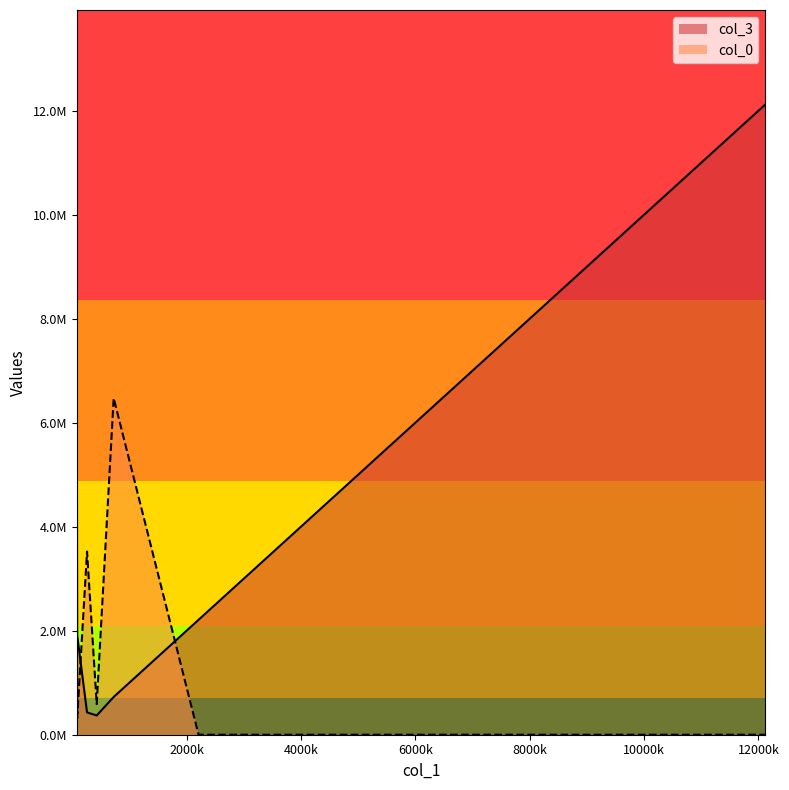

Which series has the widest spread of values?

col_3